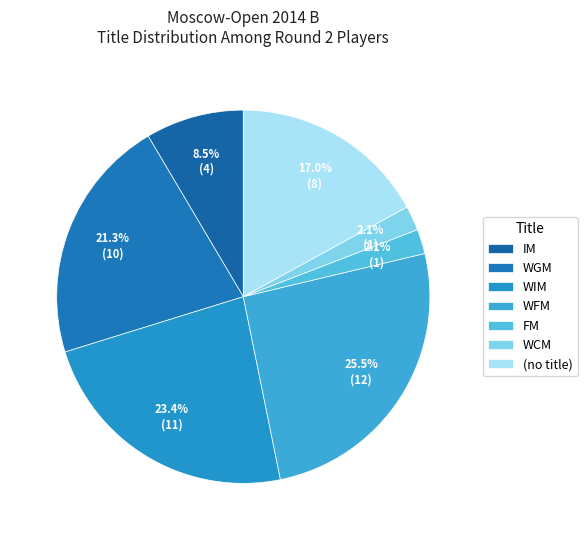

How many segments does this pie chart have?

7